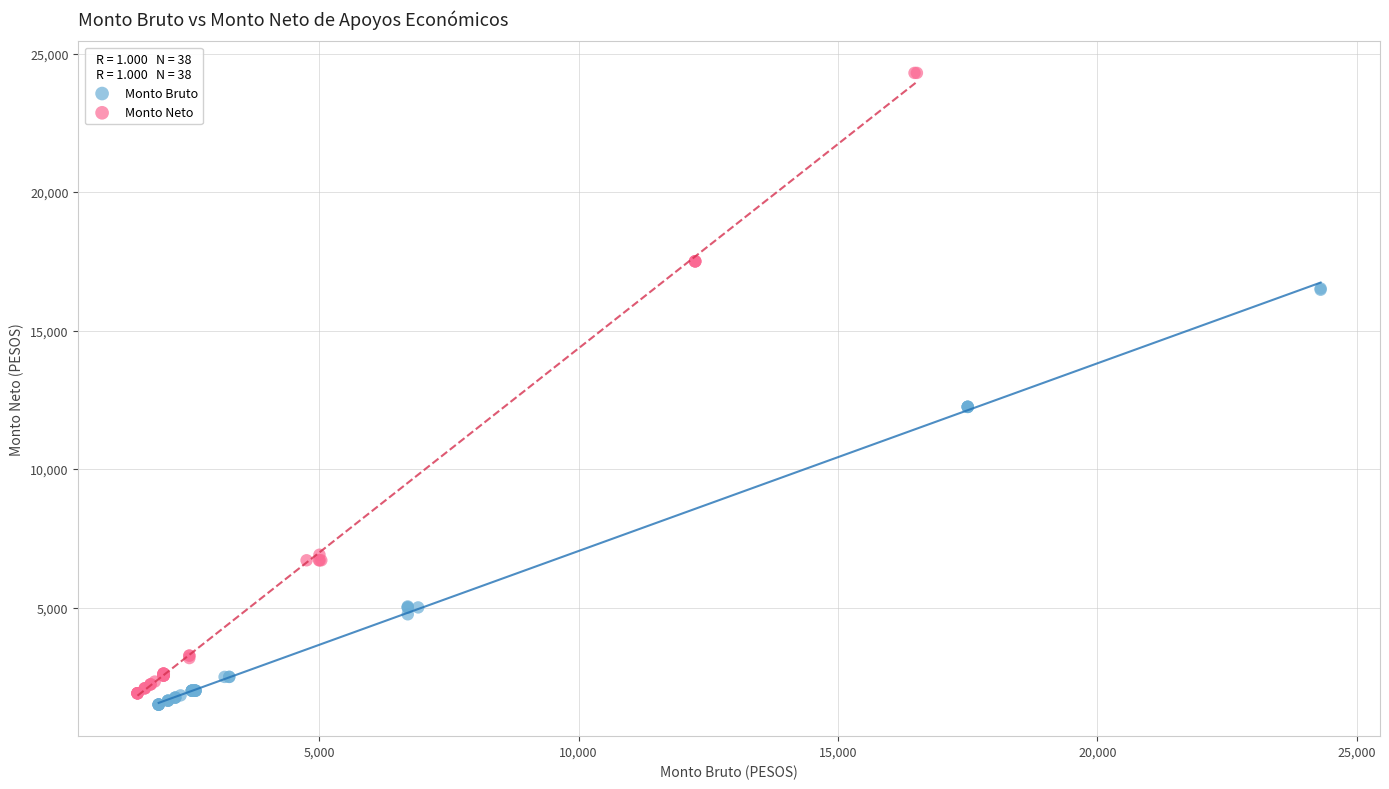

Which series has the widest spread of Y values?

Monto Neto